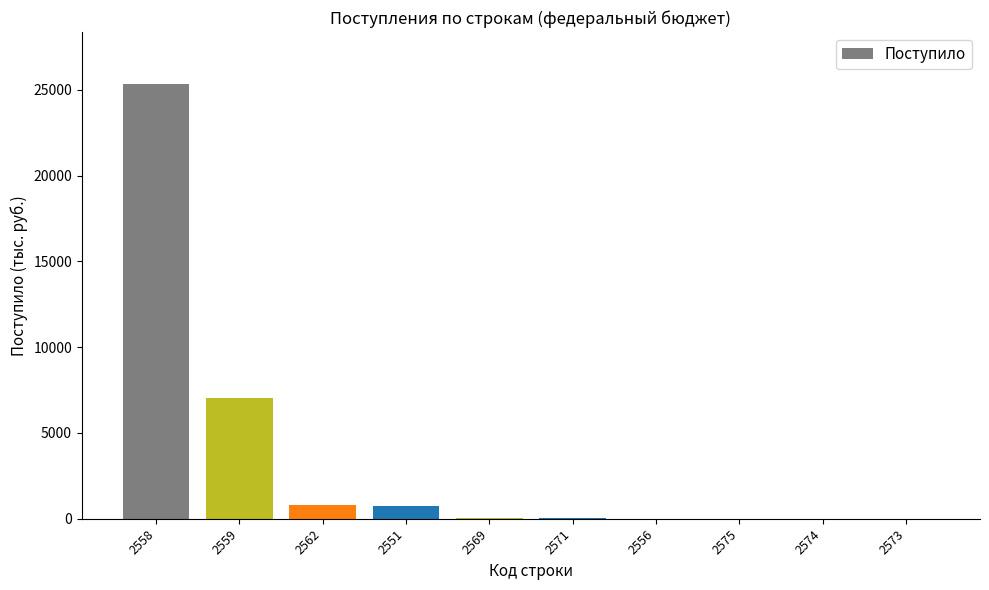

What is the sum of the values at 2562 and 2574?

793